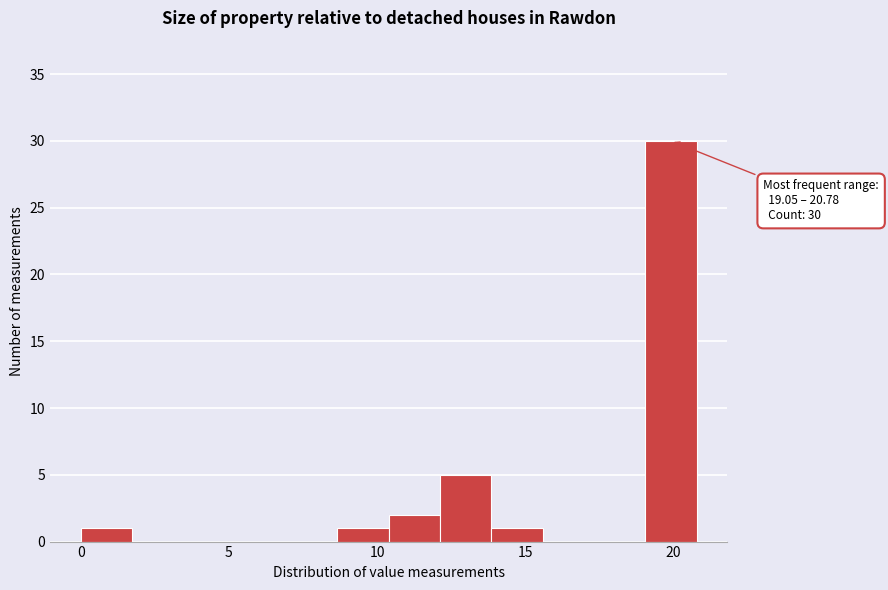

Read against the x-axis, roughly where is the centre of the tallest bar?

20.0